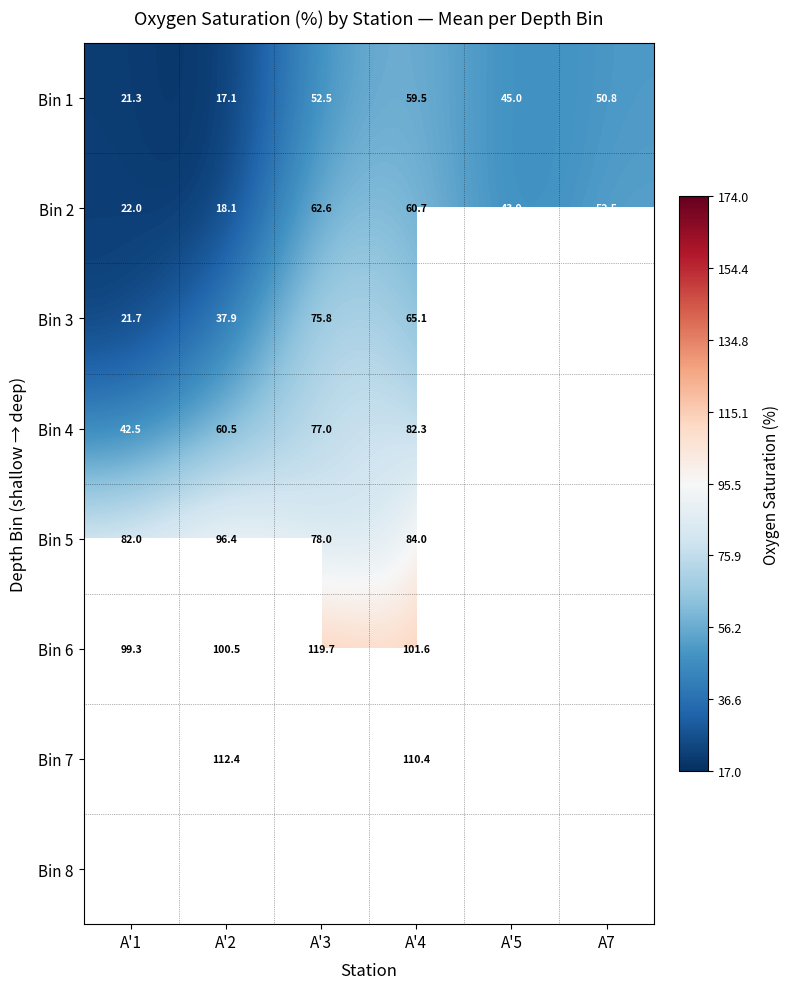

What is the total value across all series at A'5?

830.6